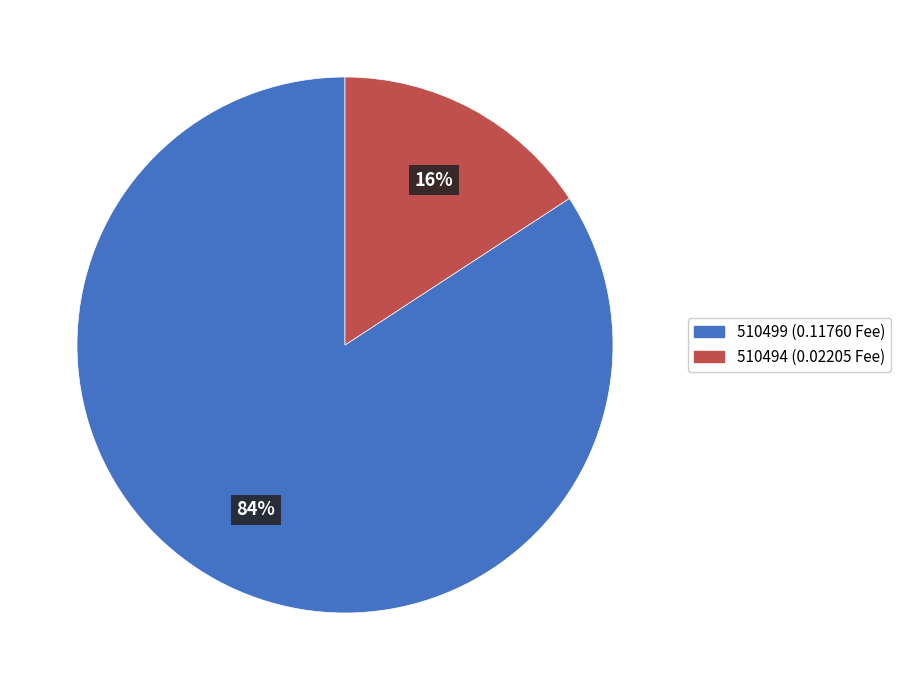

True or false: 510494 accounts for 16% of the total.

True